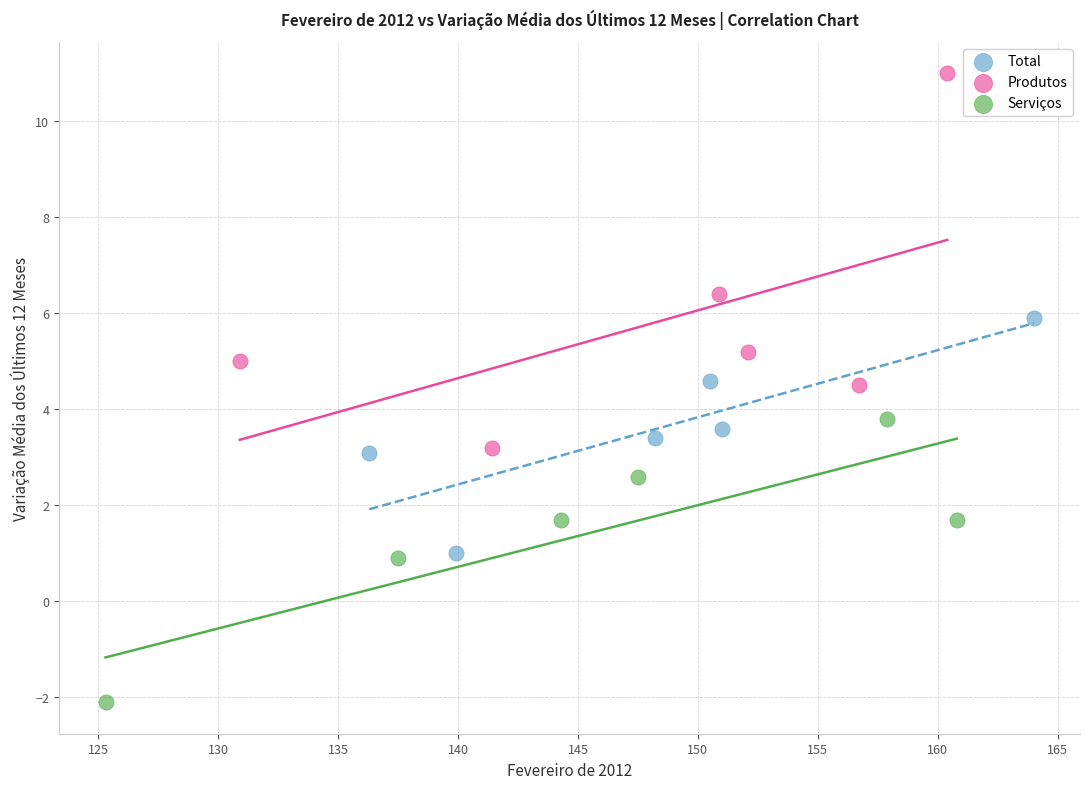

Which series contains the lowest Y value?

Serviços